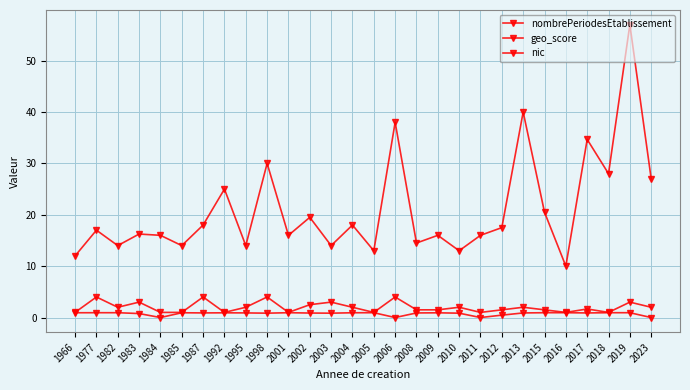

In geo_score, how many points are lower than both neighbors (excluding endpoints)?

7